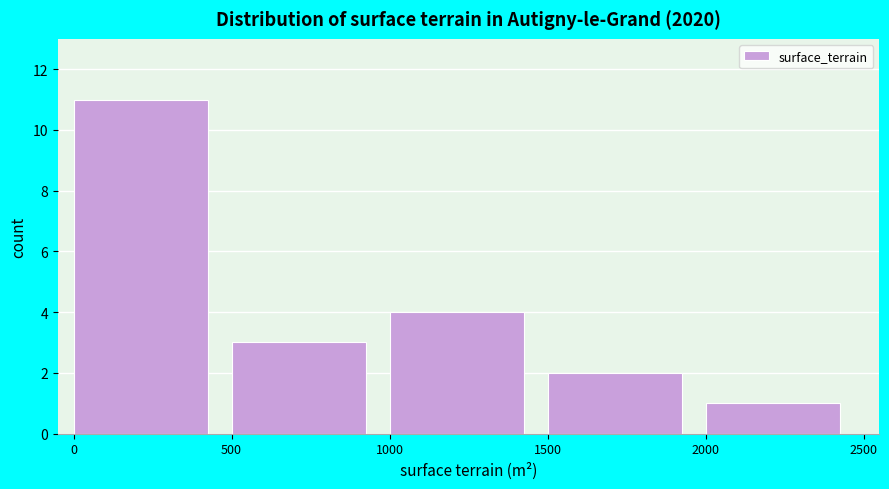

What is the height of the bar covering 1000 to 1500 on the x-axis? The values are not printed on the chart, so give them approximately, as read against the axis.

4